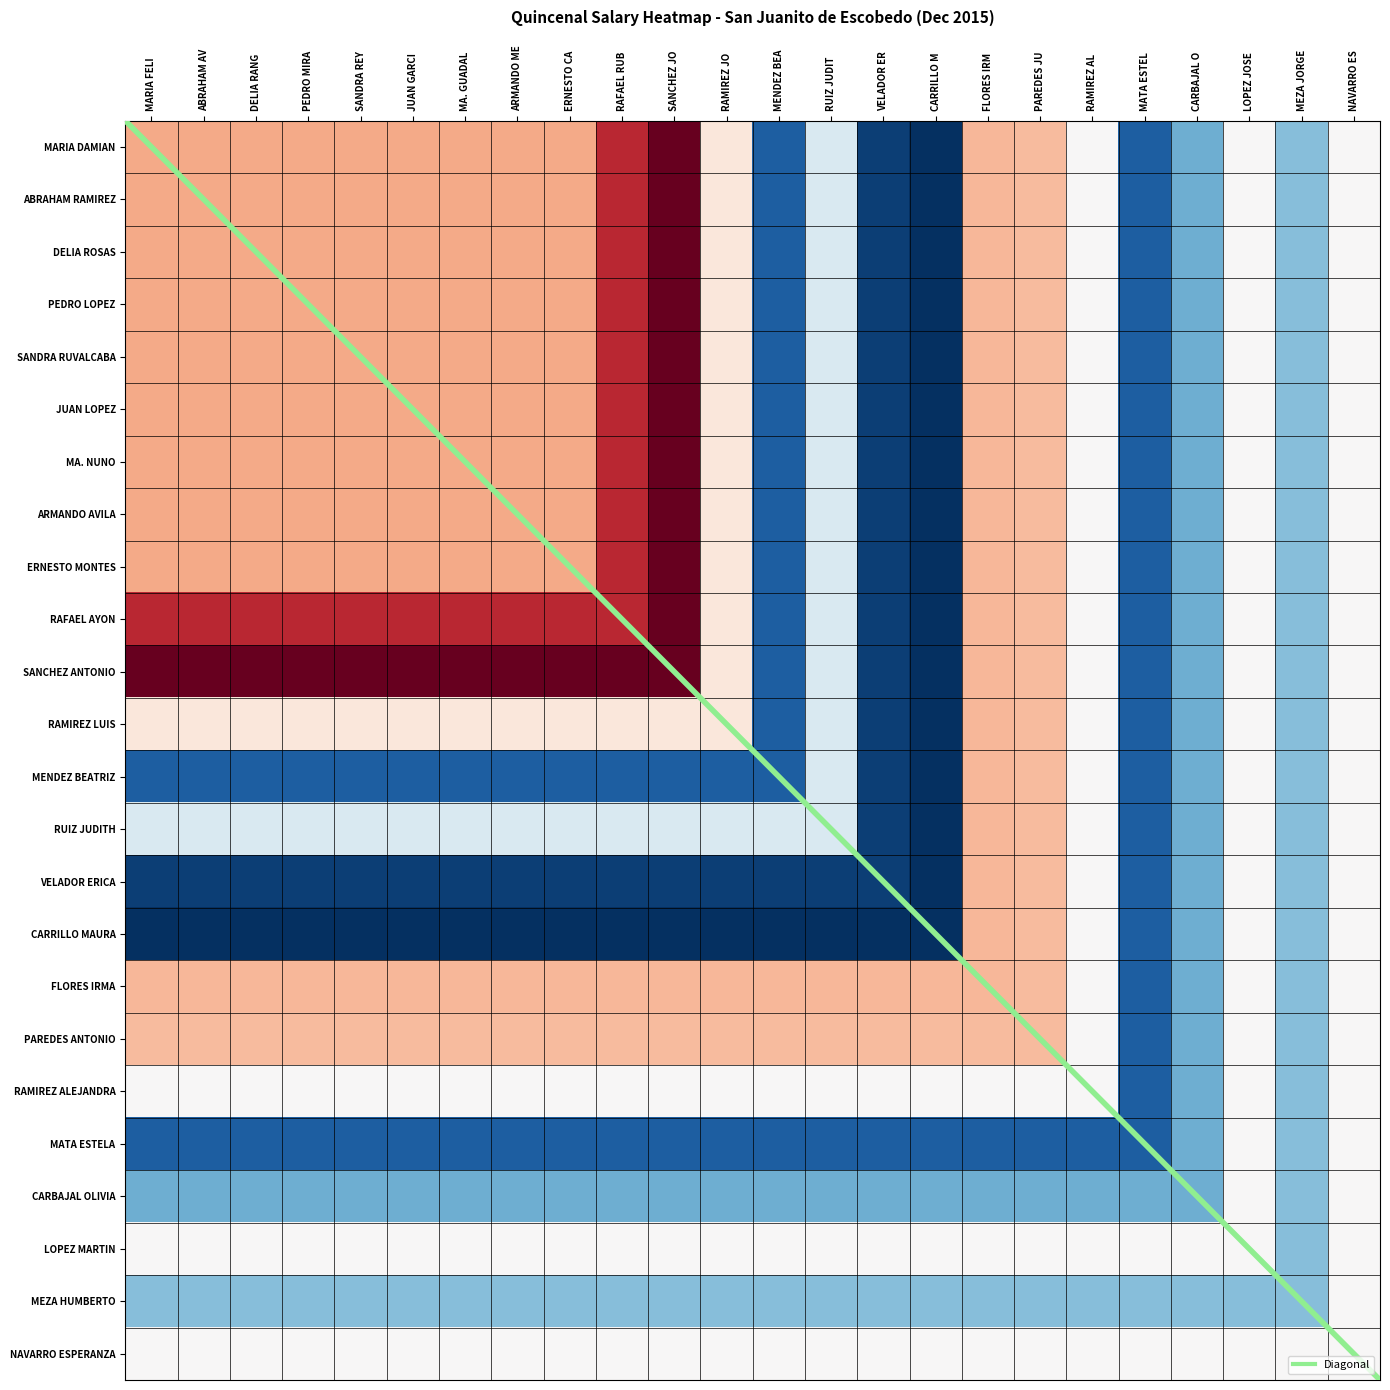

Between JUAN GARCI and CARRILLO M, which is larger?

JUAN GARCI